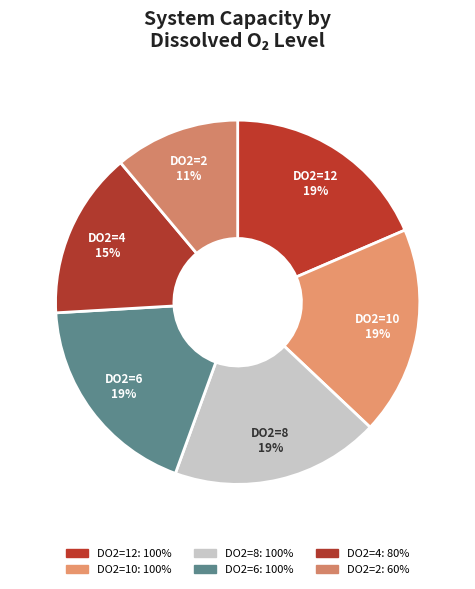

How many segments does this pie chart have?

6